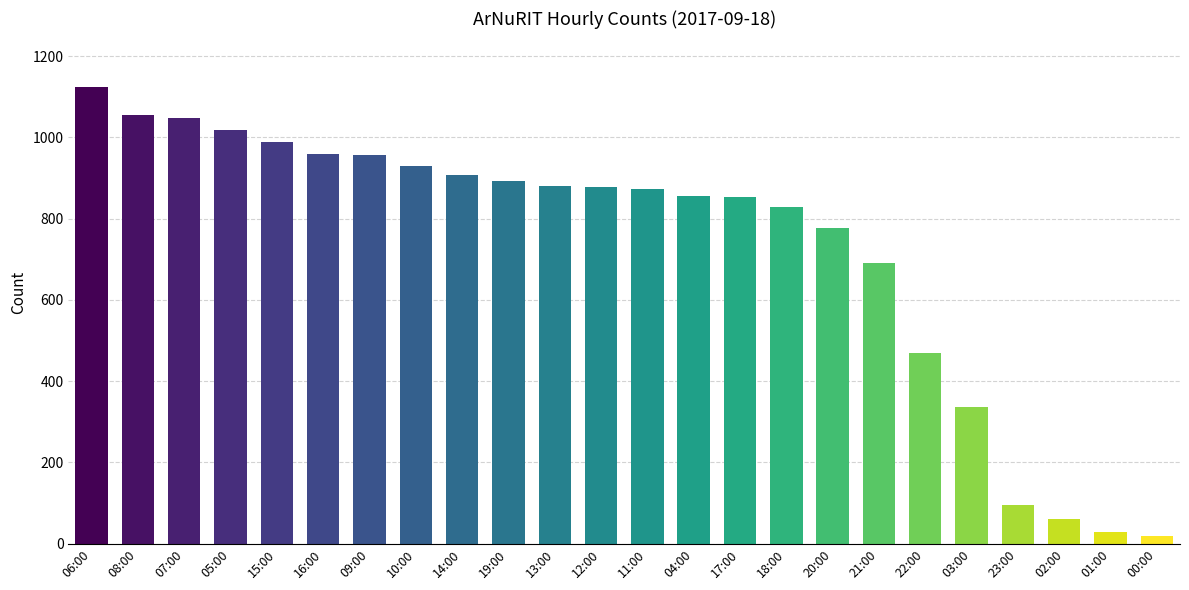

What is the difference between the second highest and second lowest values?

1026